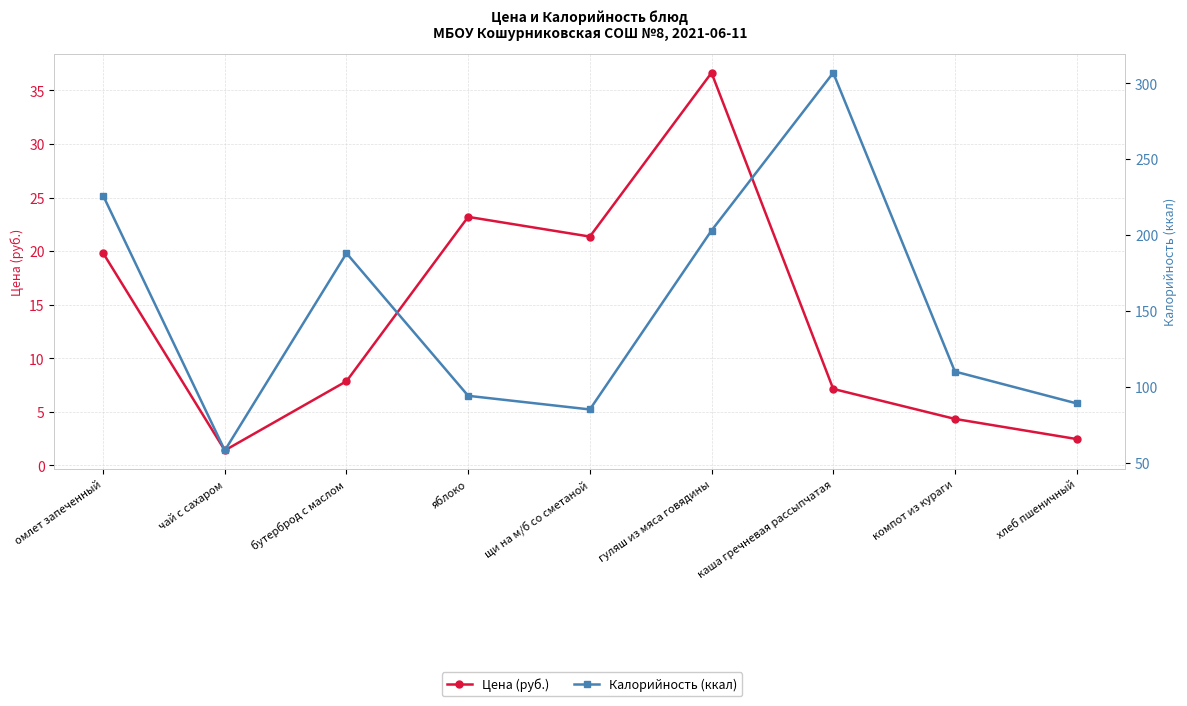

What is the difference between the maximum and second lowest values in the Калорийность (ккал) series?

222.0